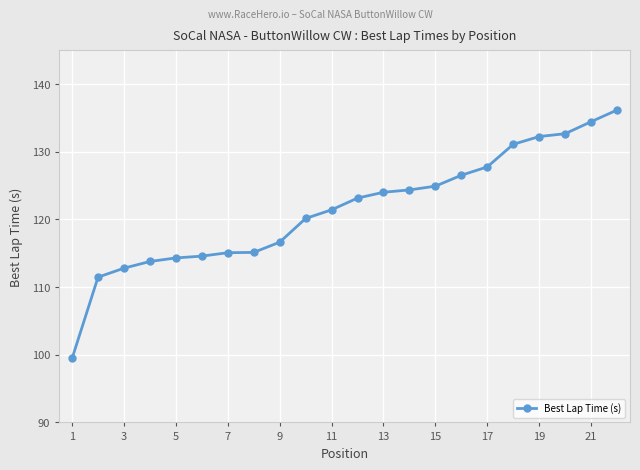

What is the maximum value shown in the chart?

136.2